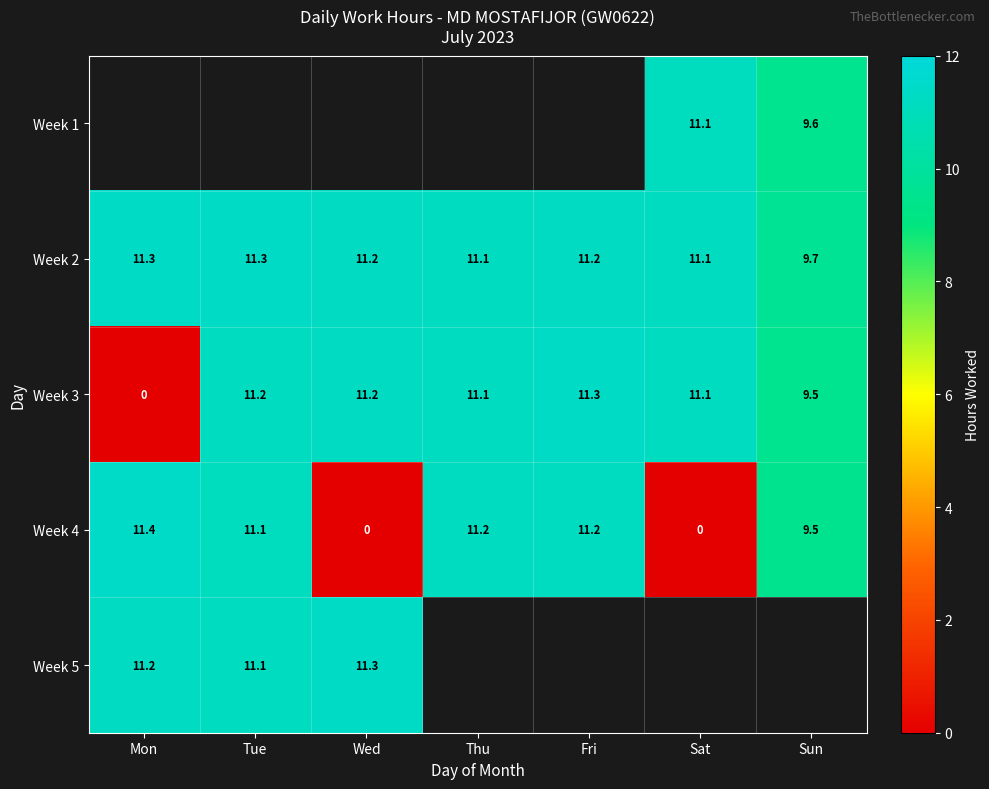

What is the difference between the Week 3 values at Sat and Mon?

11.1